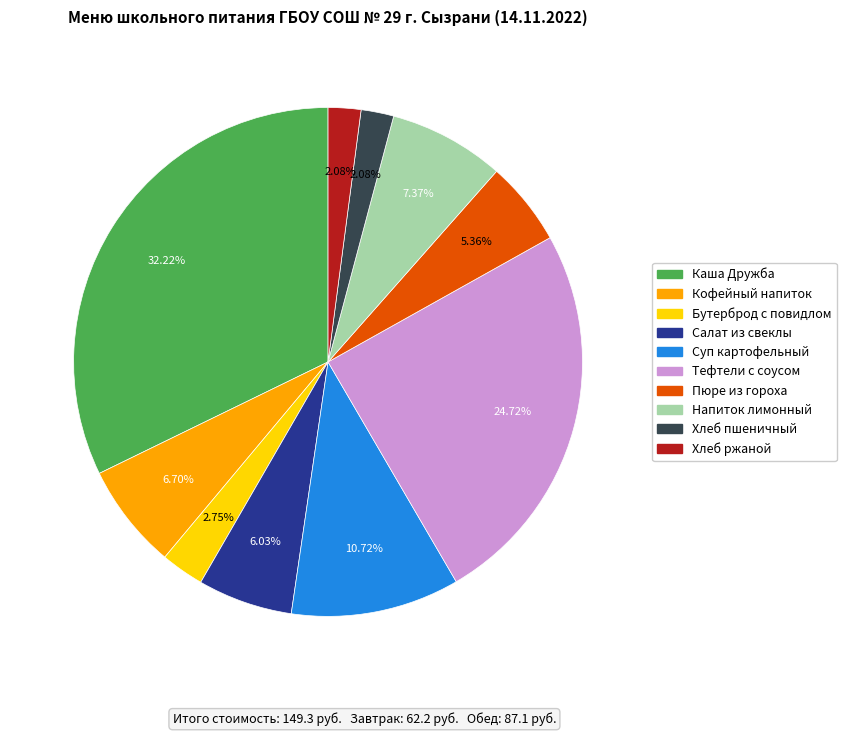

Which has a higher value, Бутерброд с повидлом or Тефтели с соусом?

Тефтели с соусом